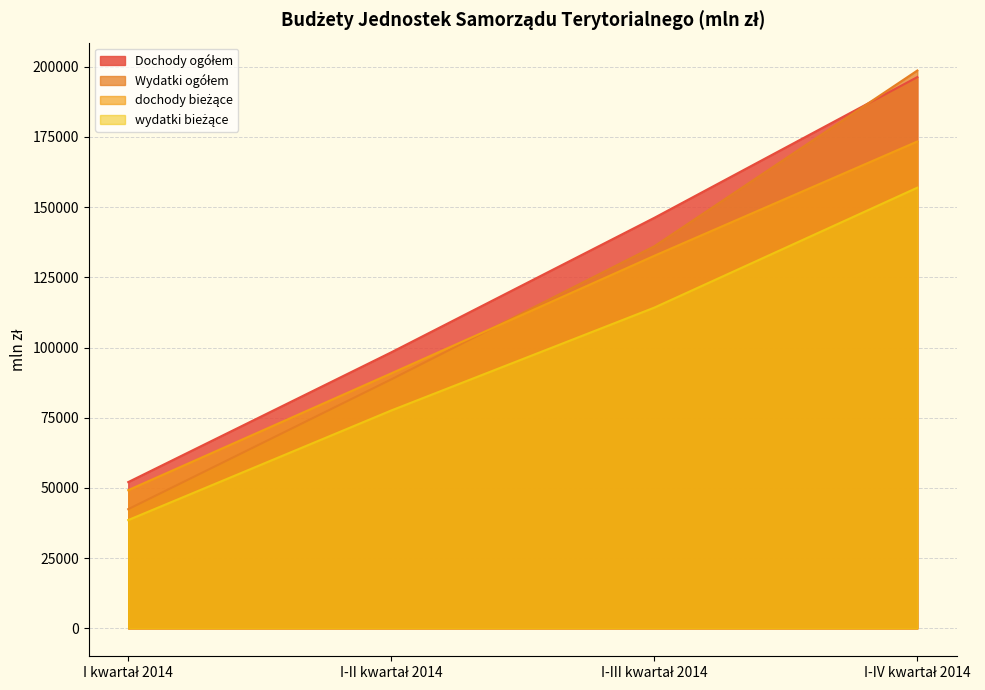

How many lines are shown in the chart?

4